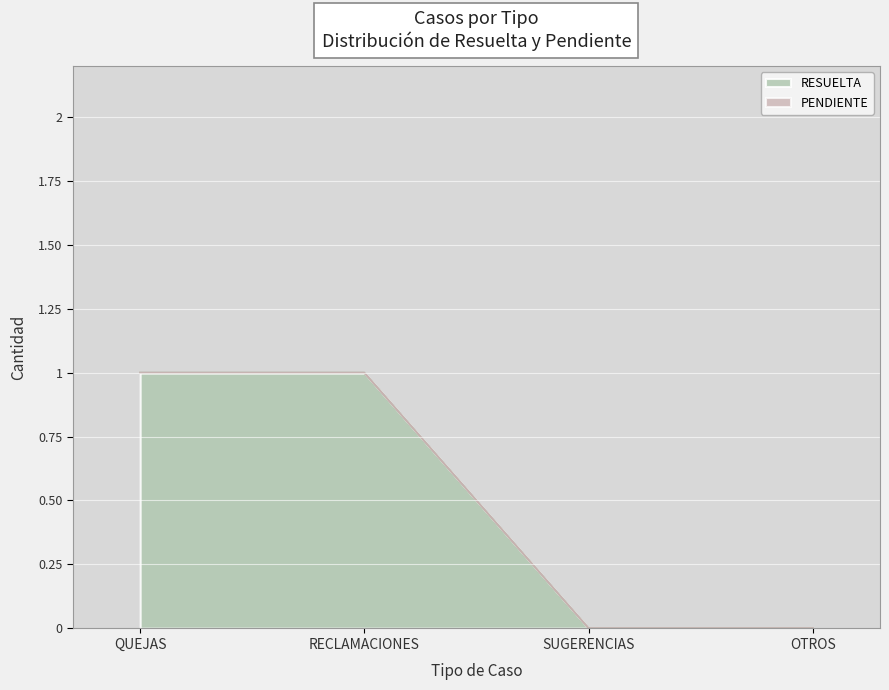

Rank the categories by value from lowest to highest.

SUGERENCIAS, OTROS, QUEJAS, RECLAMACIONES